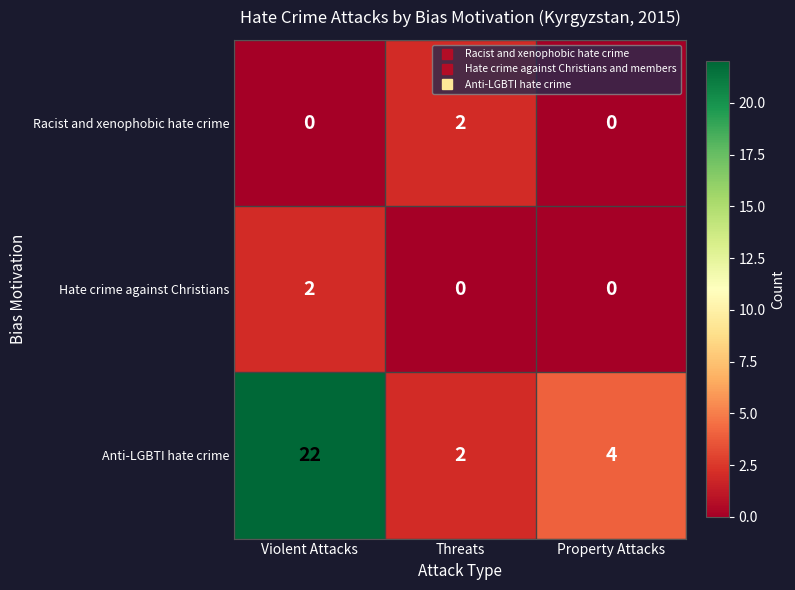

Which series has the widest spread of values?

Anti-LGBTI hate crime